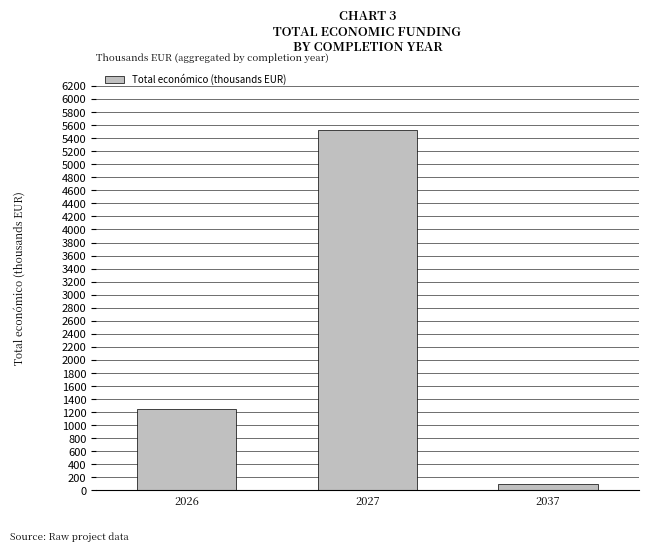

Which has a higher value, 2037 or 2027?

2027